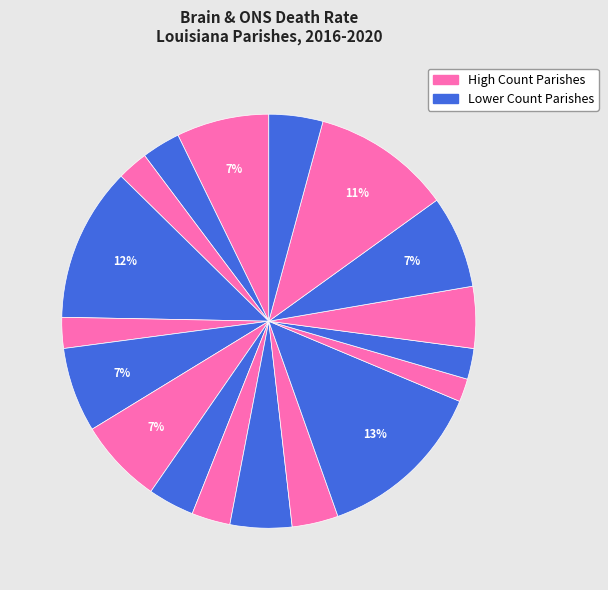

Count the number of slices in the pie.

18